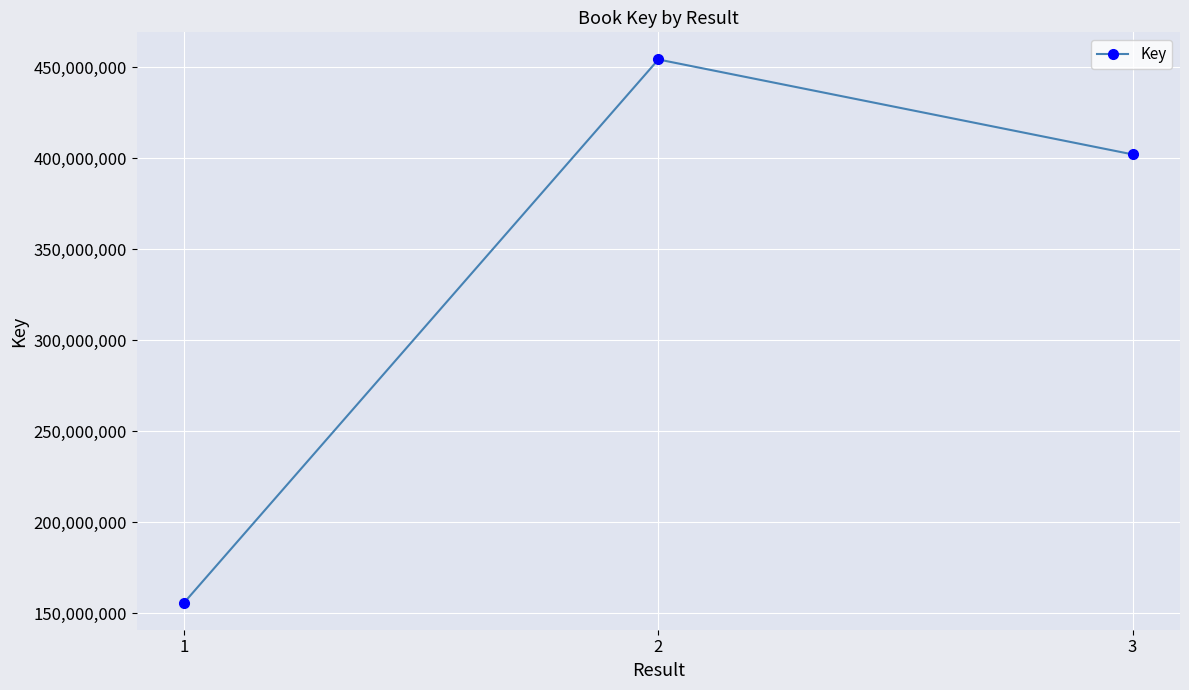

How many distinct data groups are displayed?

1